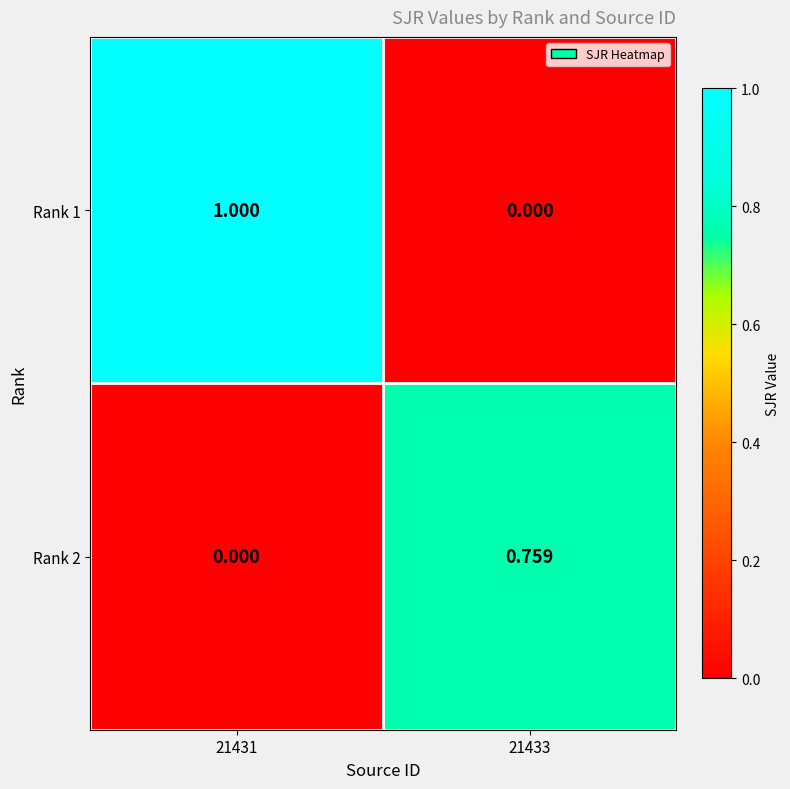

Is the value of Rank 1 at 21431 greater than the value of Rank 2 at 21433?

Yes